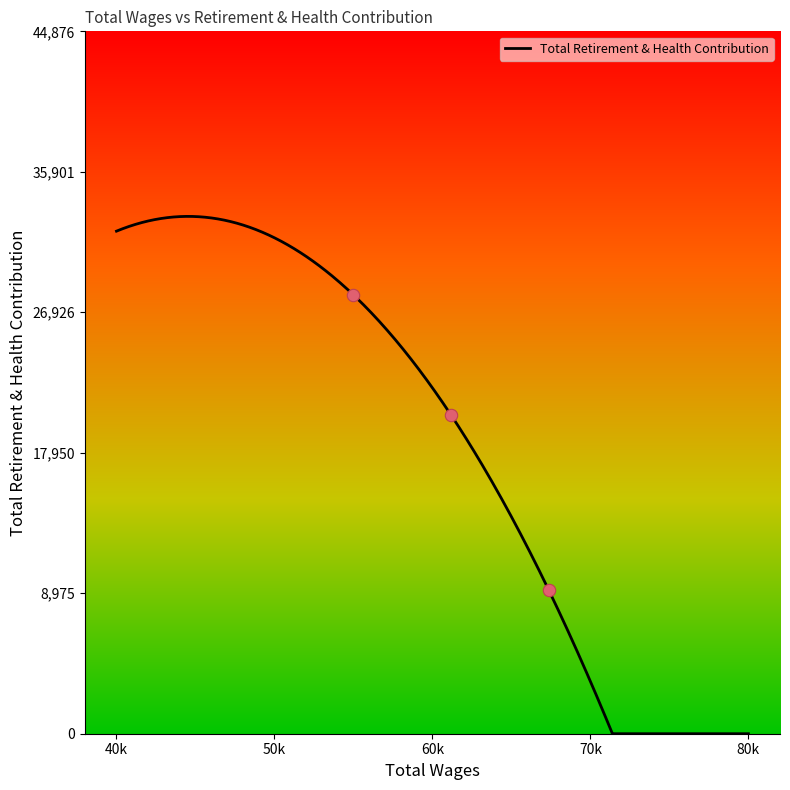

Between 54987.0 and 67373.0, which is larger?

54987.0